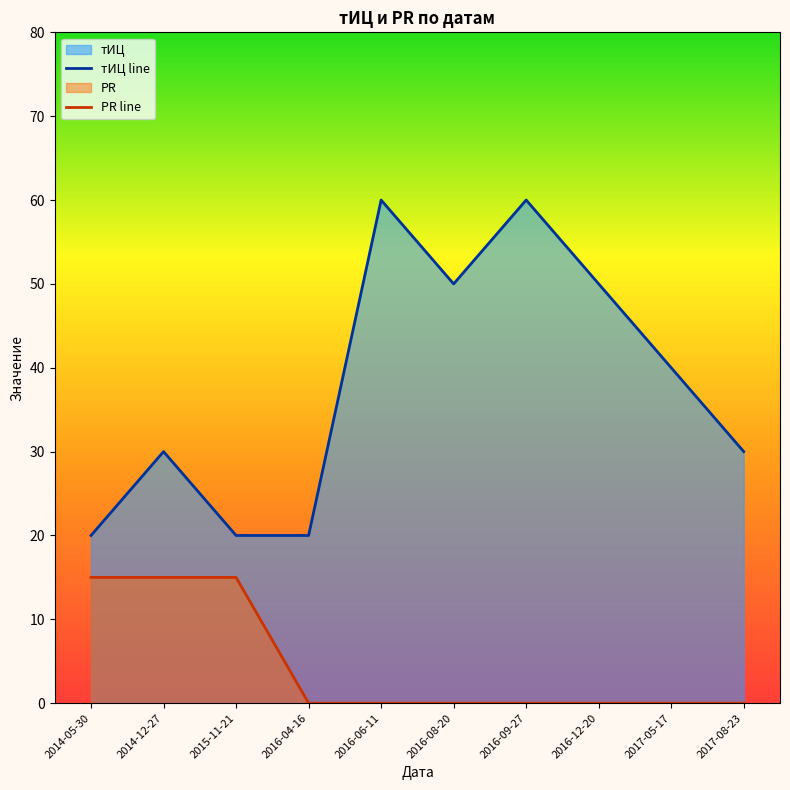

How many lines are shown in the chart?

2